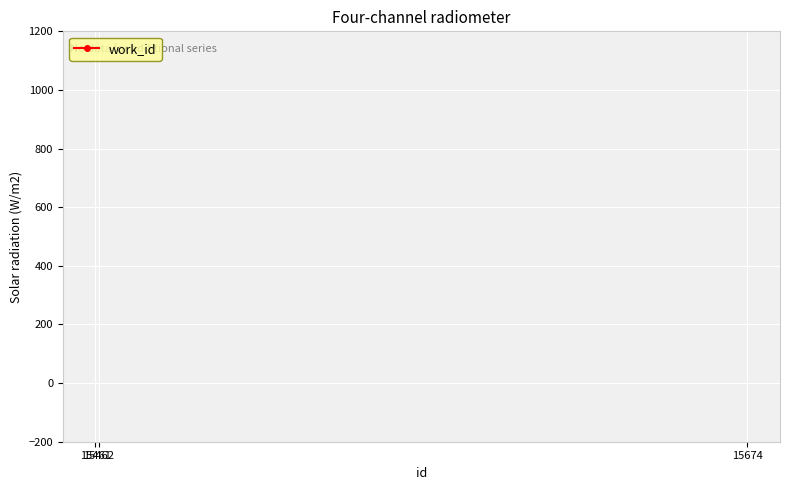

What is the sum of all values?

17481